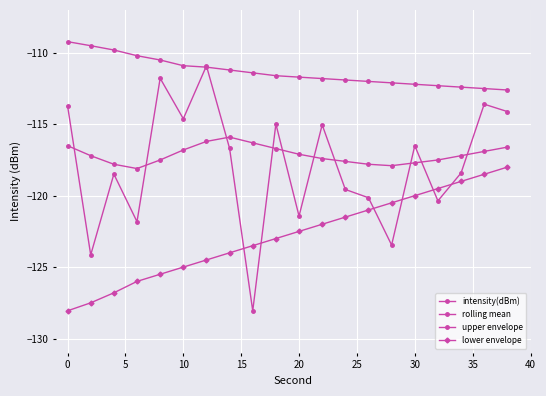

How many series are shown in this chart?

4